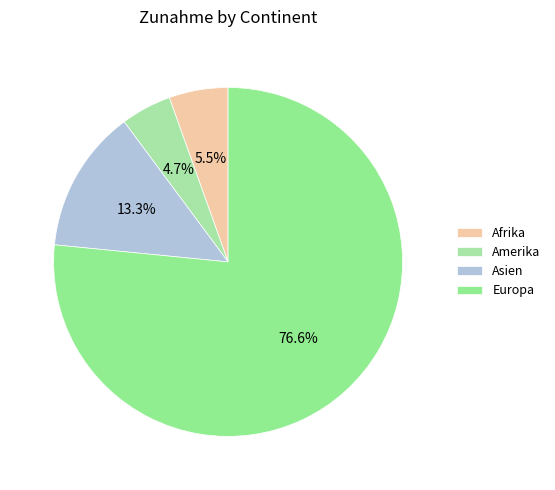

To the nearest percent, what is the combined percentage of Europa and Asien?

90%